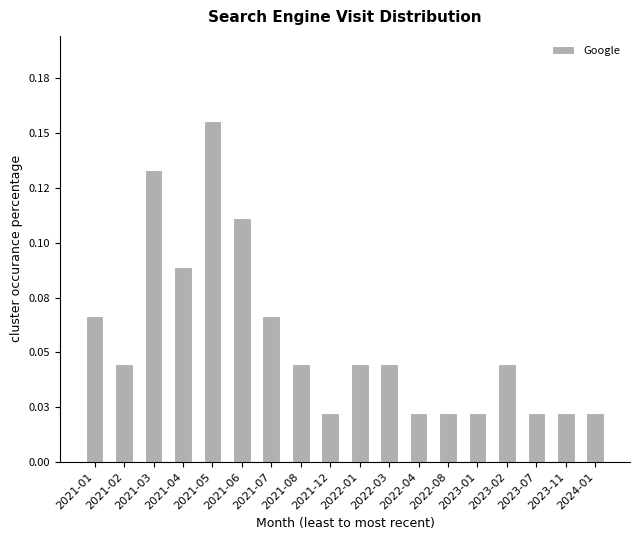

Which category has the highest value across all series?

2021-05